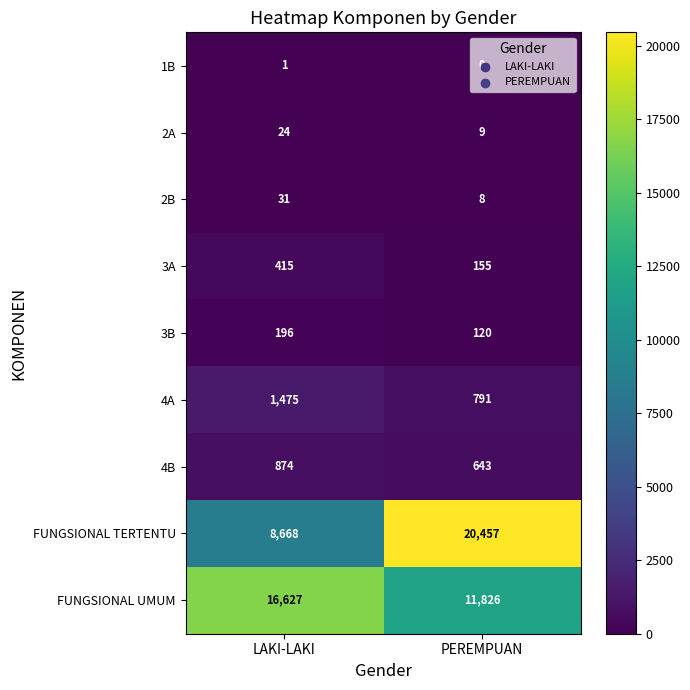

What is the maximum value shown in the chart?

20457